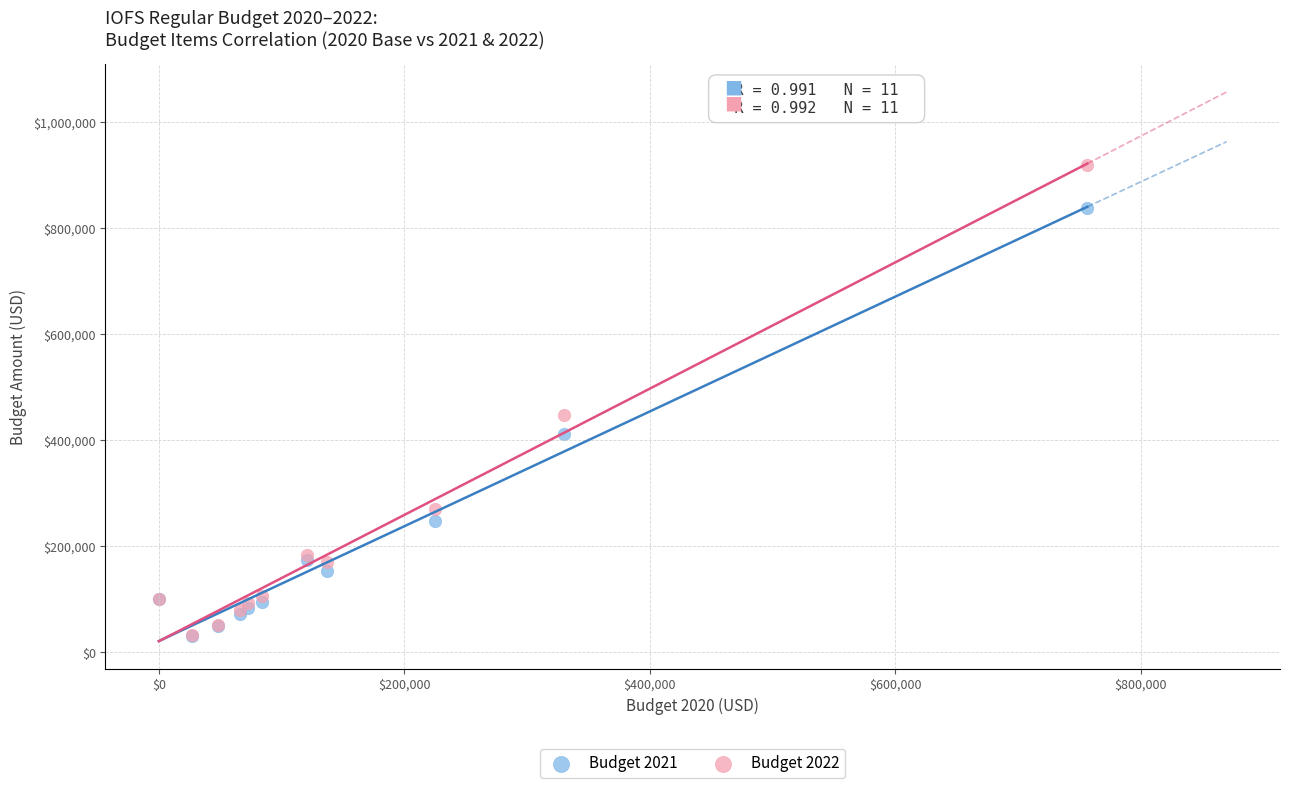

Which series has the widest spread of Y values?

Budget 2022